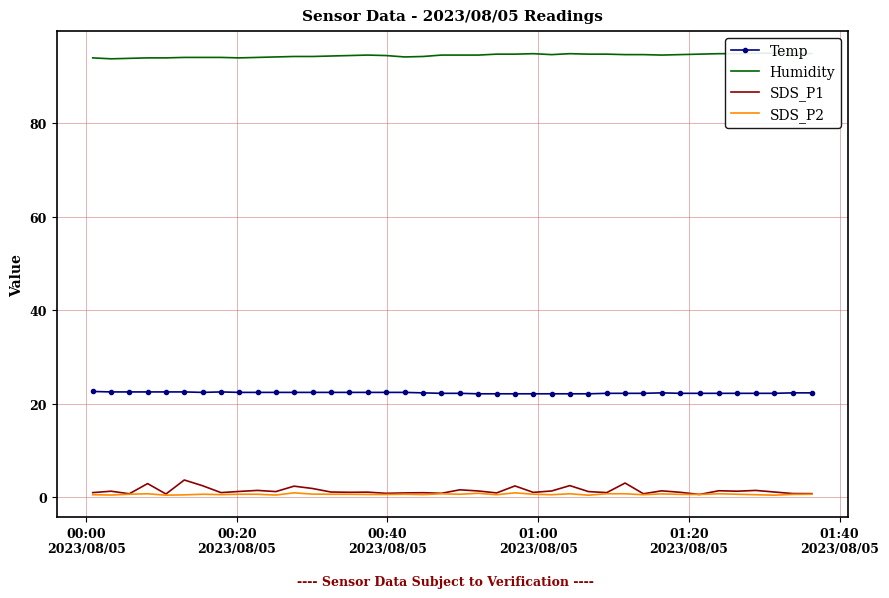

True or false: SDS_P1 and SDS_P2 intersect in this chart.

False